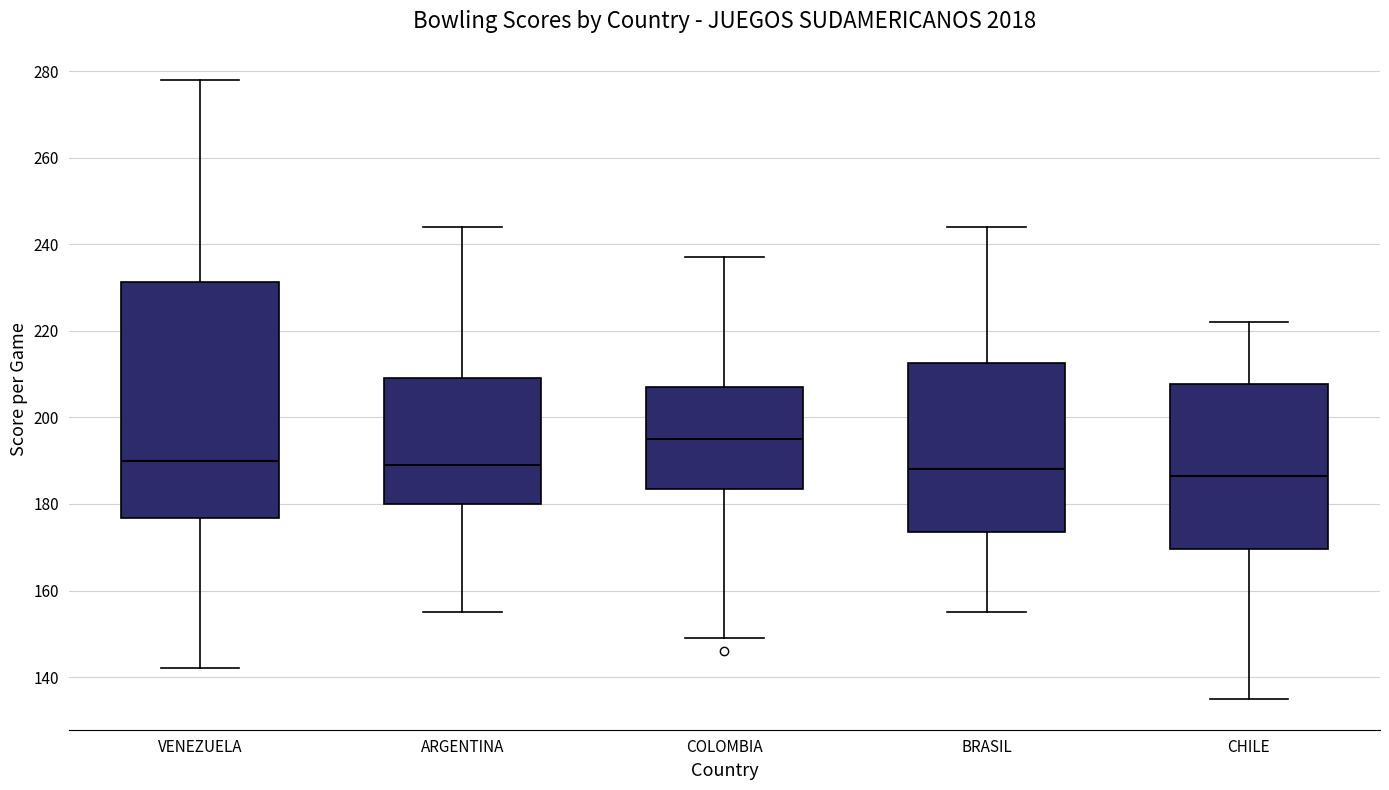

Reading left to right, read every box against the y-axis: the position of its median line, the range the box covers, and the ends of its whiskers. The values are not printed on the chart, so give them approximately, as read against the axis.

VENEZUELA: median 190, box 176 to 232, whiskers 142 to 278
ARGENTINA: median 190, box 180 to 210, whiskers 156 to 244
COLOMBIA: median 196, box 184 to 208, whiskers 150 to 238
BRASIL: median 188, box 174 to 212, whiskers 156 to 244
CHILE: median 186, box 170 to 208, whiskers 136 to 222